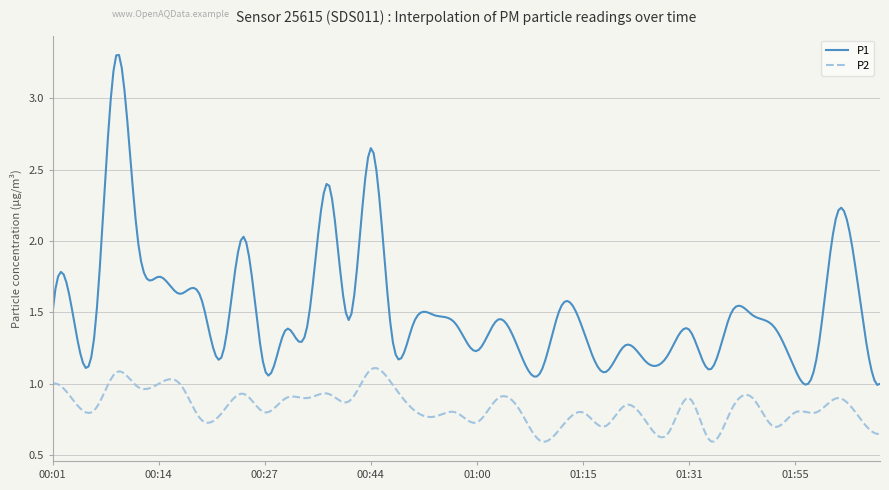

Which series has the largest total across all categories?

P1